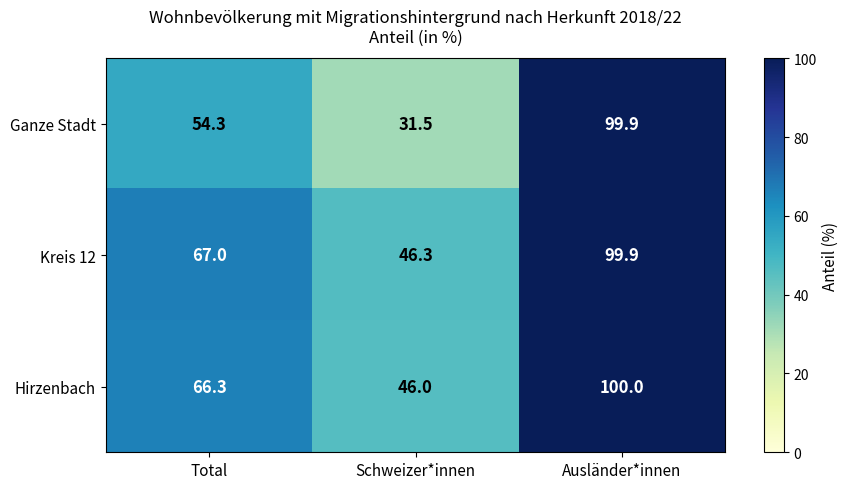

Count the number of categories in the chart.

3